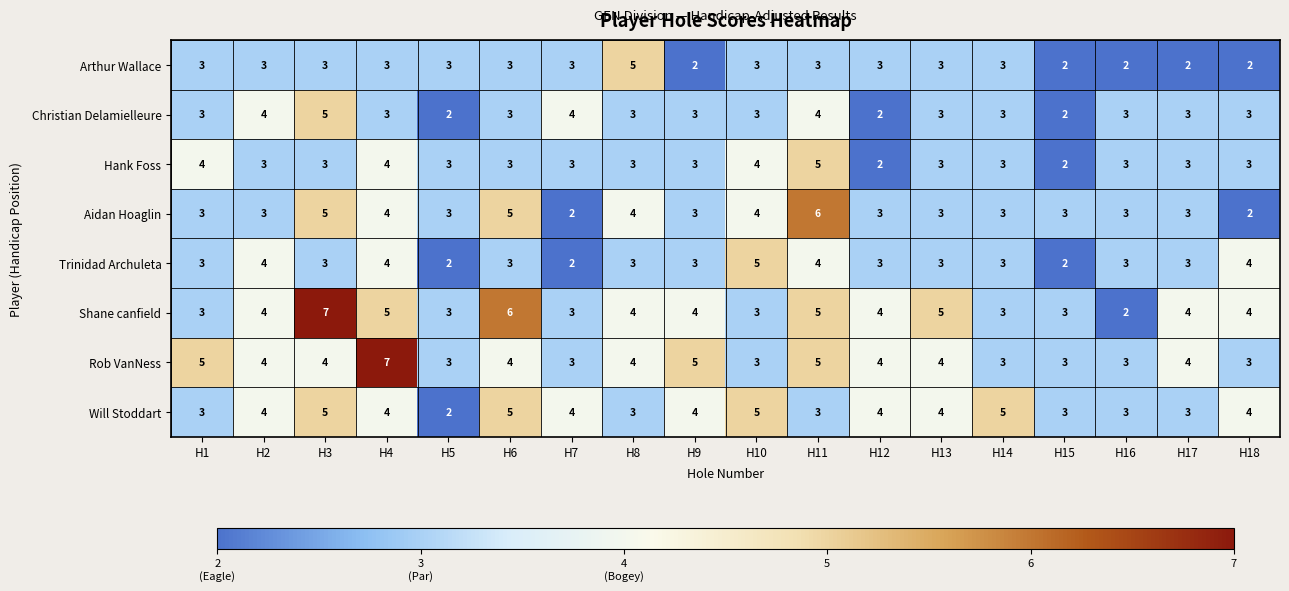

What is the approximate value of Trinidad Archuleta at H8?

3